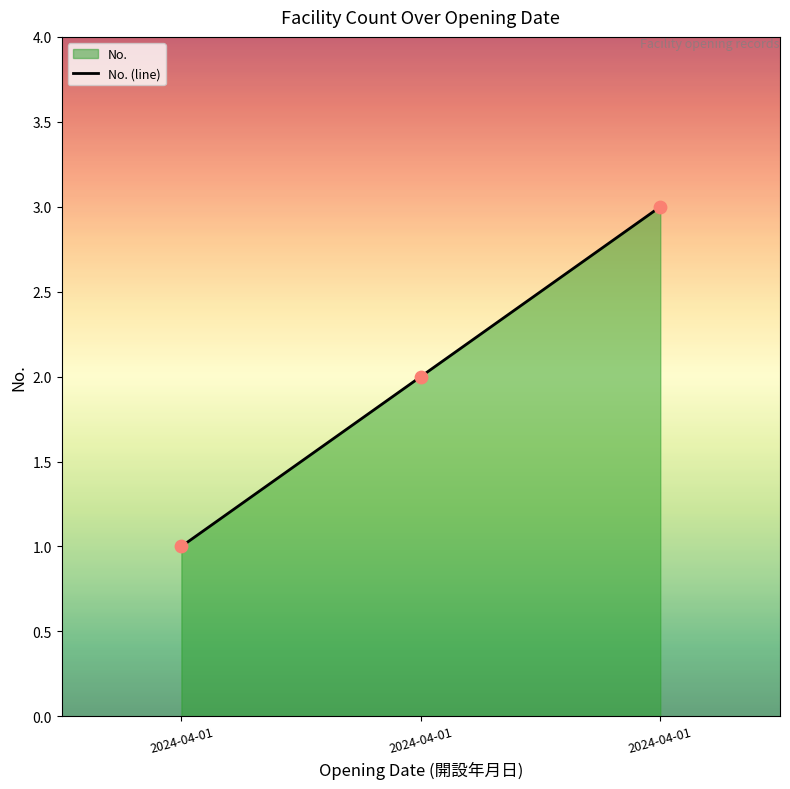

Between 2024-04-01 and 2024-04-01, which is larger?

2024-04-01